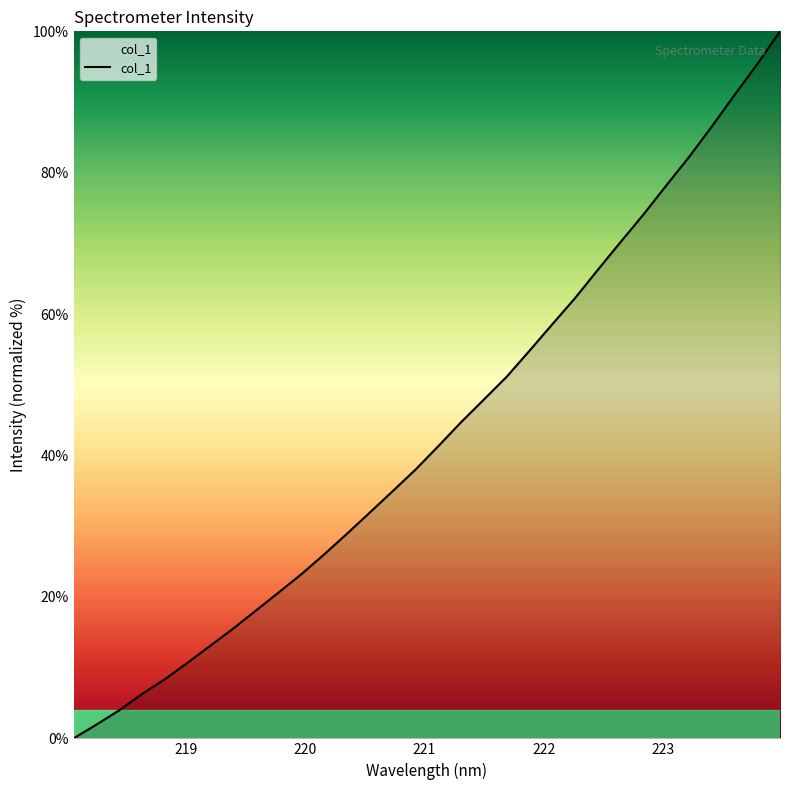

How many values are below 41?

16